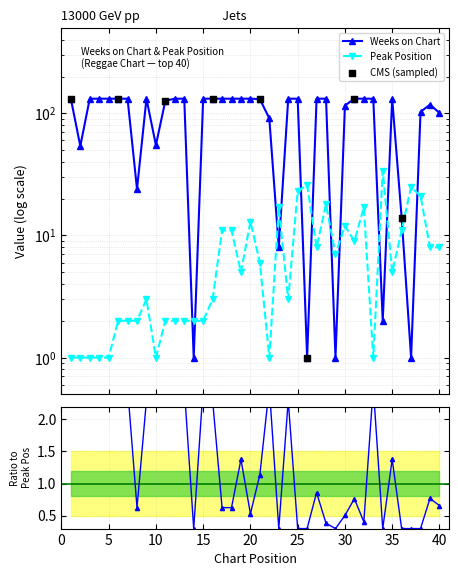

At how many categories does at least one series exceed 114?

27